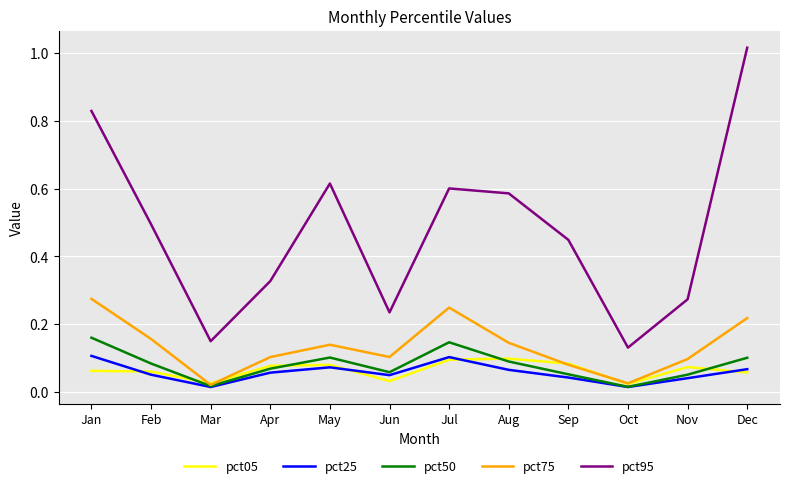

Count the pct05 values in the range 0 to 1.

12